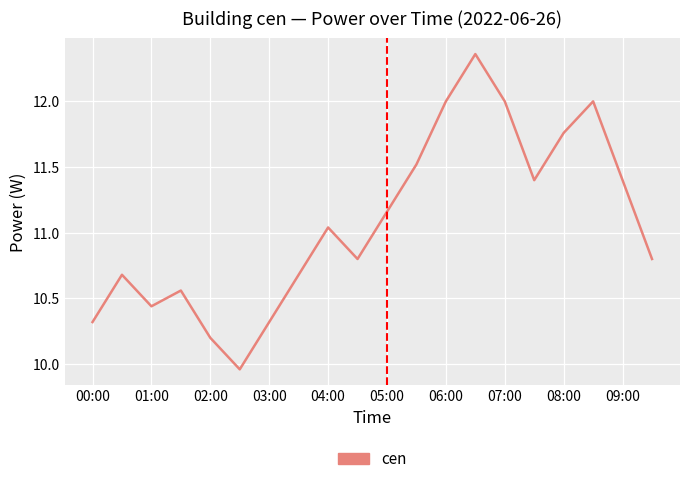

What is the difference between the maximum and minimum values?

2.4